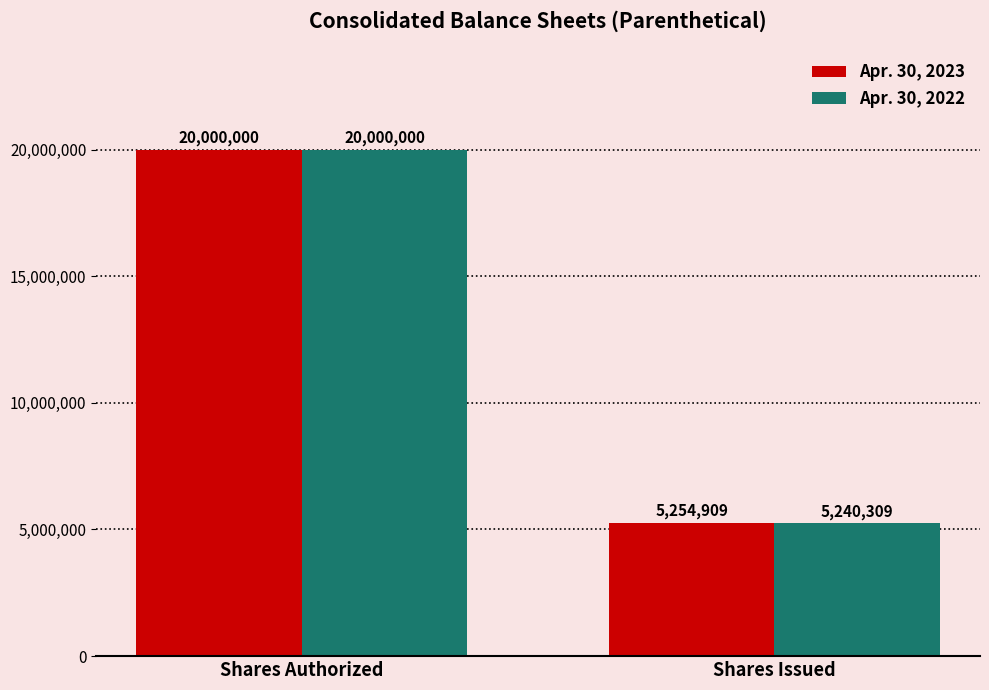

True or false: Apr. 30, 2023 has a value of 20000000 at Shares Authorized.

True